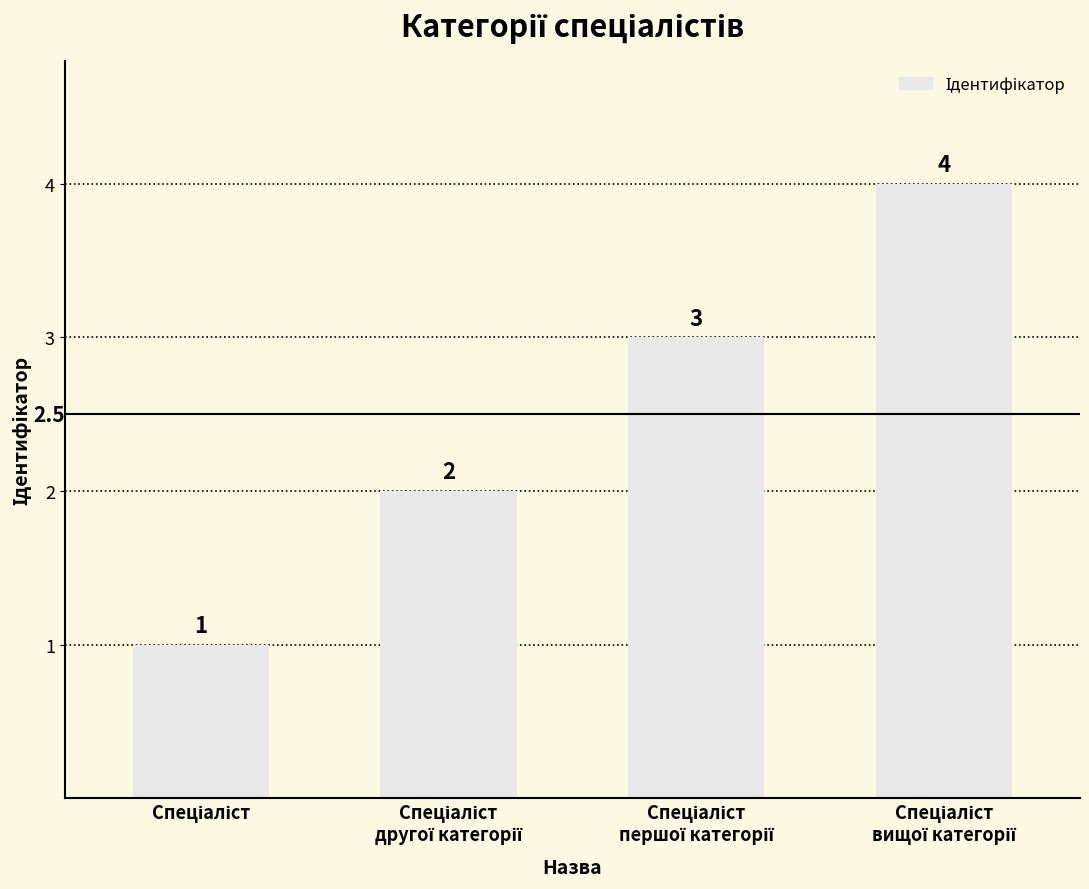

What is the maximum value shown in the chart?

4